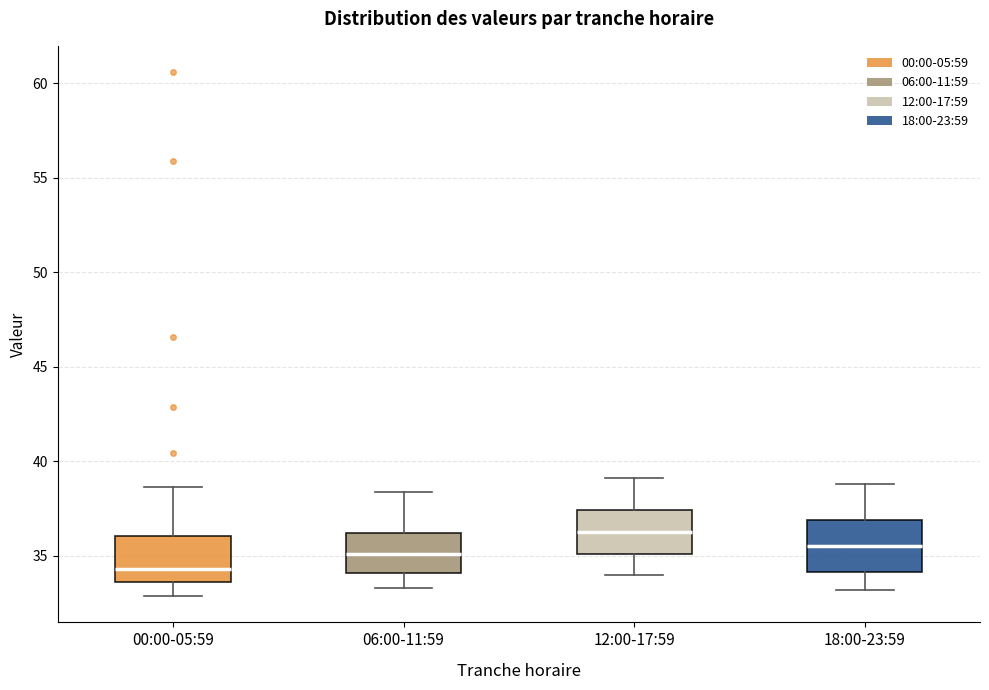

Reading left to right, read every box against the y-axis: the position of its median line, the range the box covers, and the ends of its whiskers. The values are not printed on the chart, so give them approximately, as read against the axis.

00:00-05:59: median 34.5, box 33.5 to 36.0, whiskers 33.0 to 38.5
06:00-11:59: median 35.0, box 34.0 to 36.0, whiskers 33.5 to 38.5
12:00-17:59: median 36.5, box 35.0 to 37.5, whiskers 34.0 to 39.0
18:00-23:59: median 35.5, box 34.0 to 37.0, whiskers 33.0 to 39.0